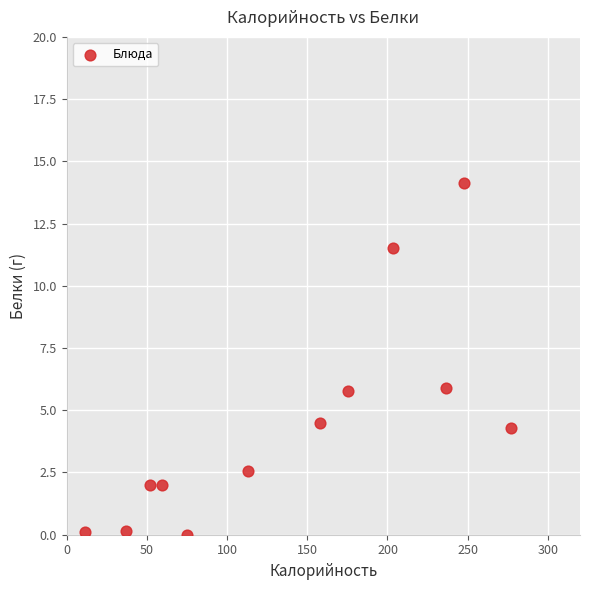

What is the average X value?

137.2